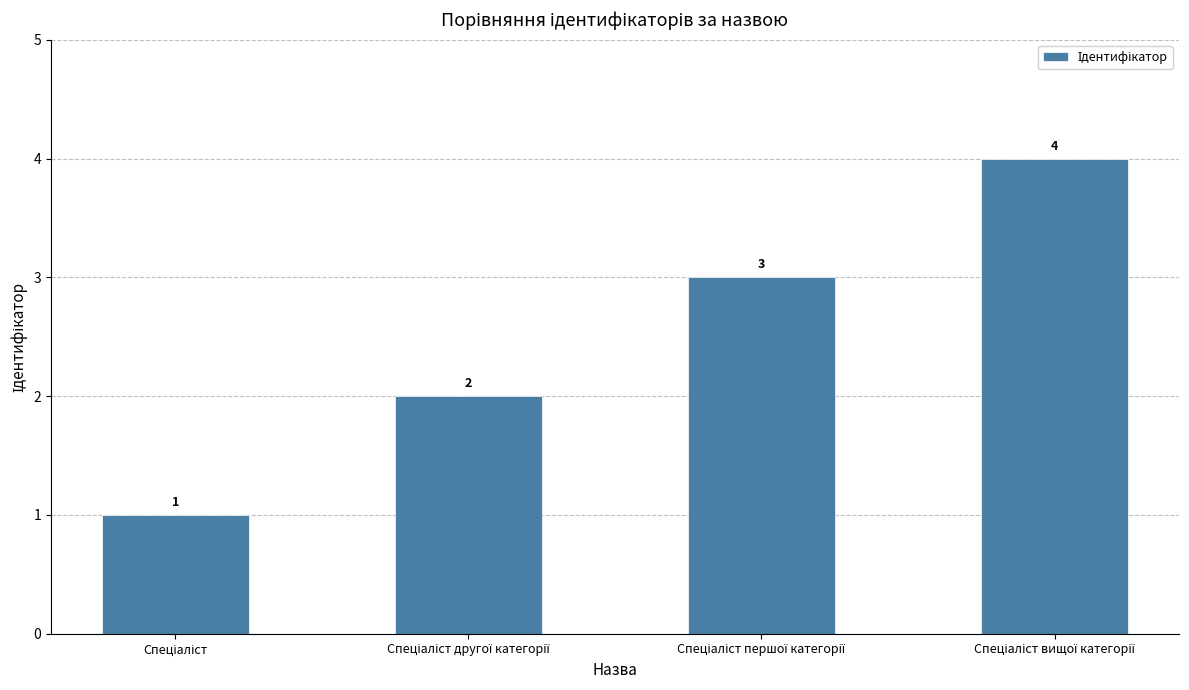

Count the values in the range 2 to 4.

3